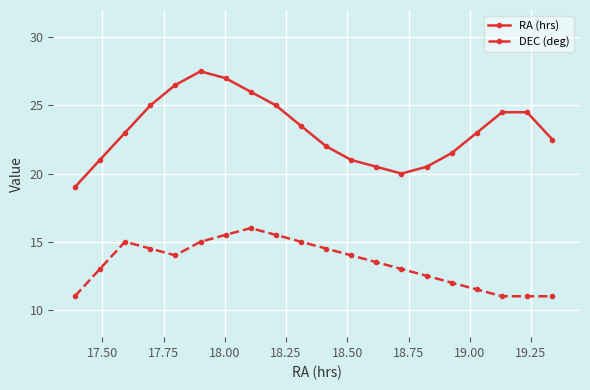

What is the value of the RA (hrs) point at the 5th from the left?

26.5